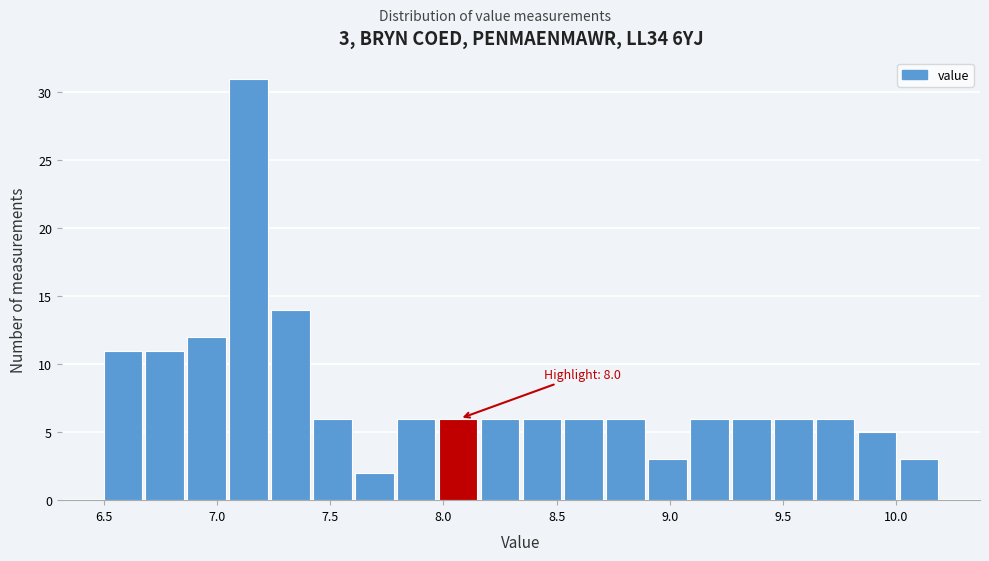

Read against the x-axis, roughly where is the centre of the tallest bar?

7.15